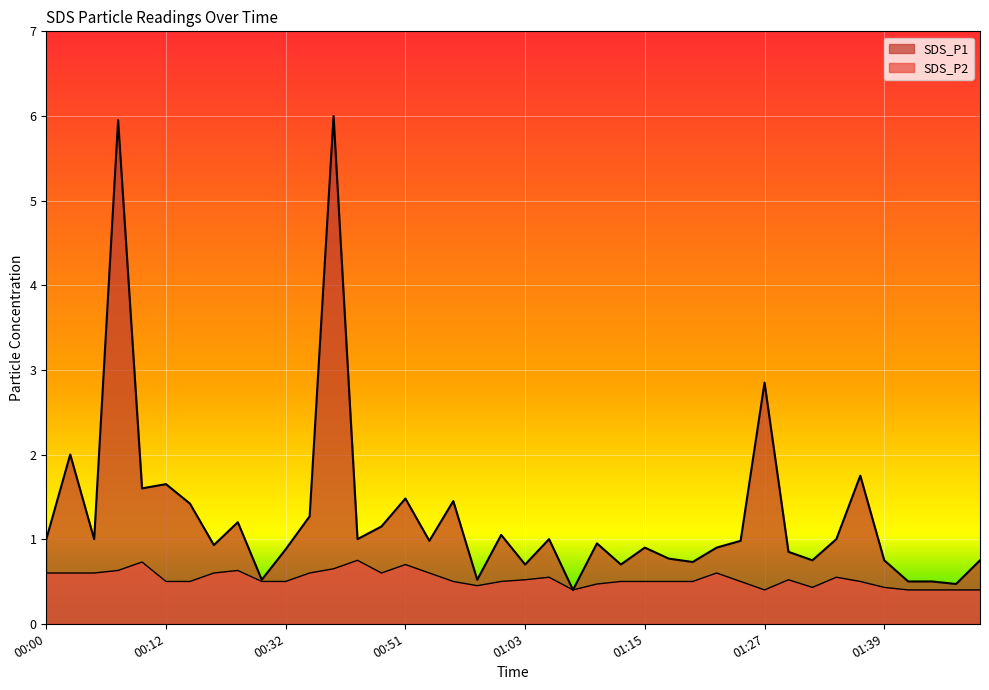

Is it true that SDS_P2 equals 0.4 at 00:38?

False